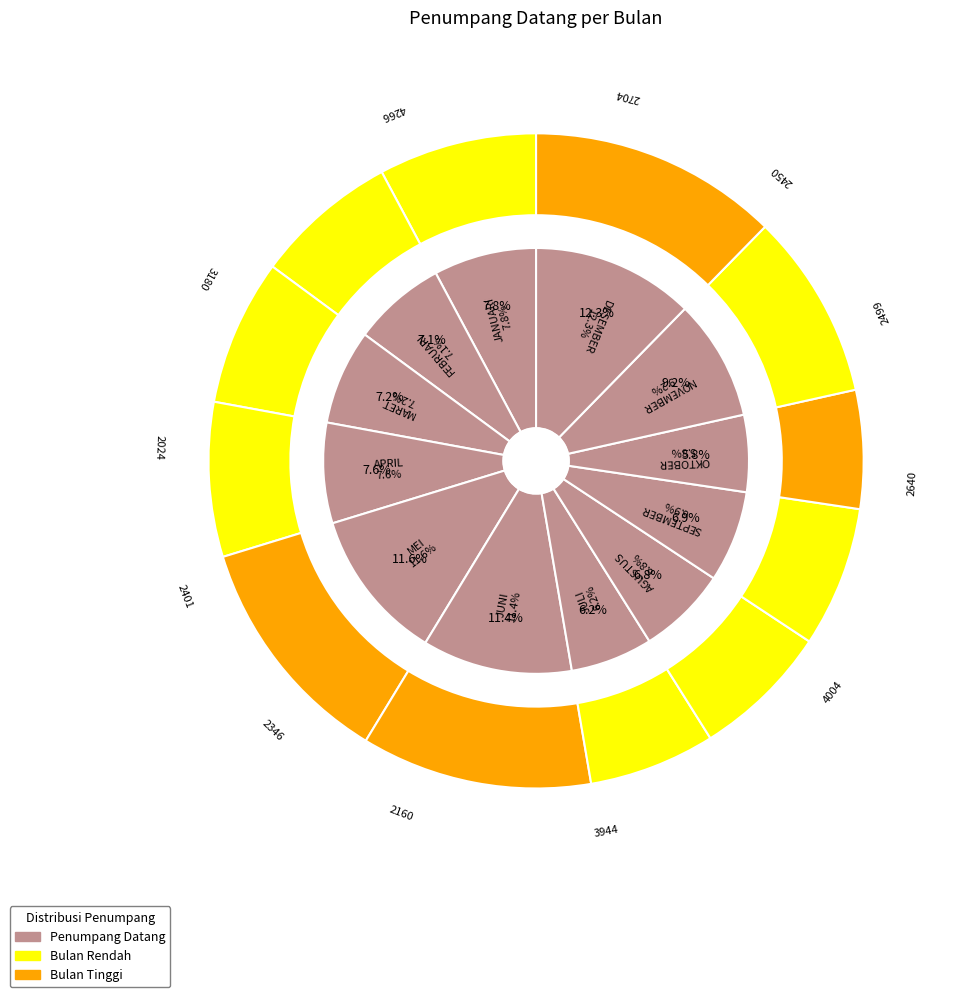

To the nearest percent, what percentage of the pie is DESEMBER?

12%